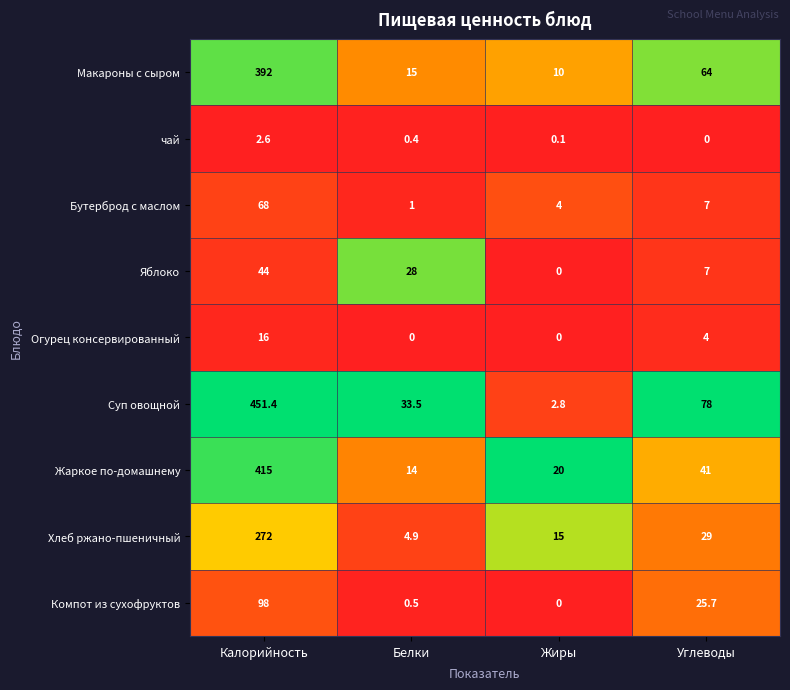

How many data points does each series have?

4